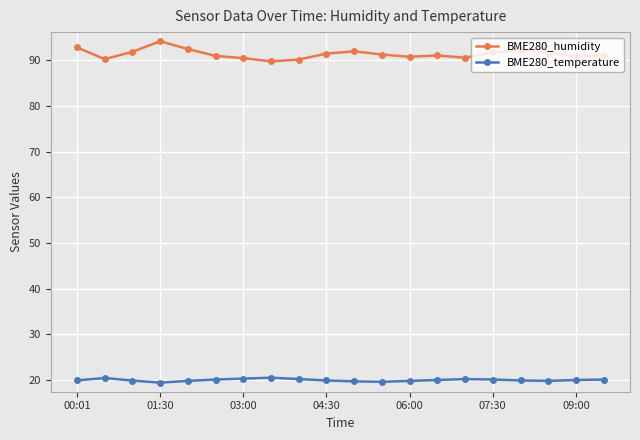

What is the smallest value displayed?

19.4